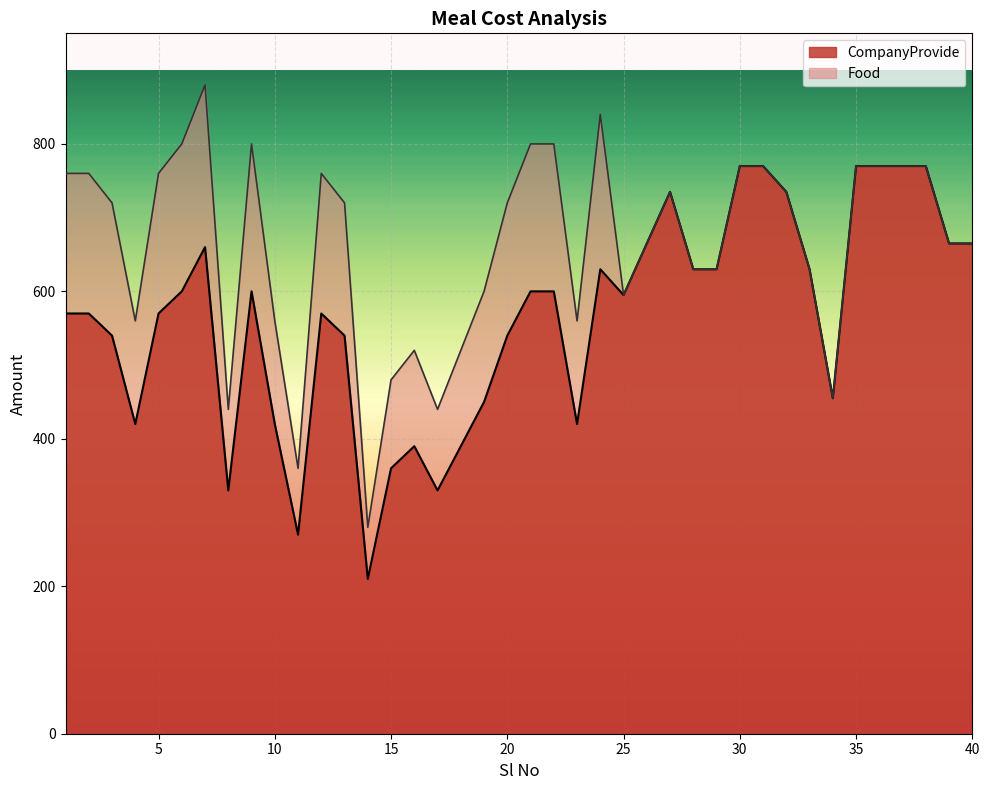

How many lines are shown in the chart?

2